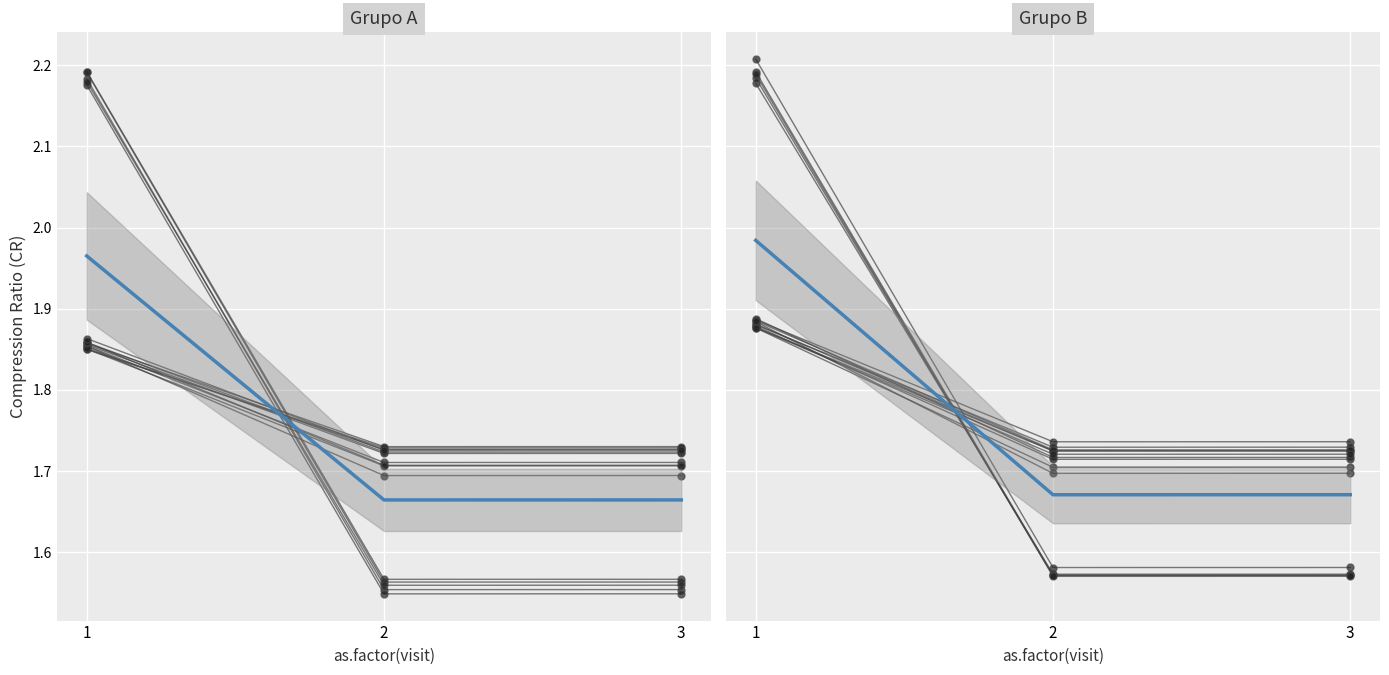

What is the difference between the maximum and second lowest values?

0.3